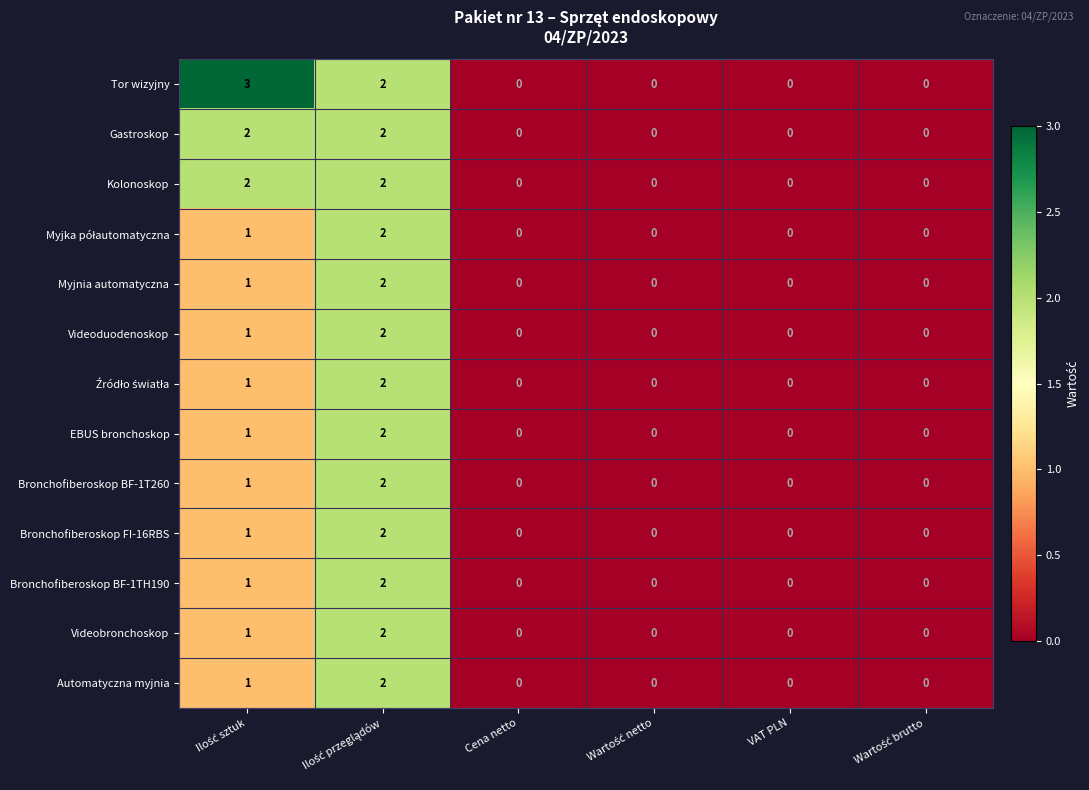

Is it true that Bronchofiberoskop BF-1TH190 equals -1 at VAT PLN?

False